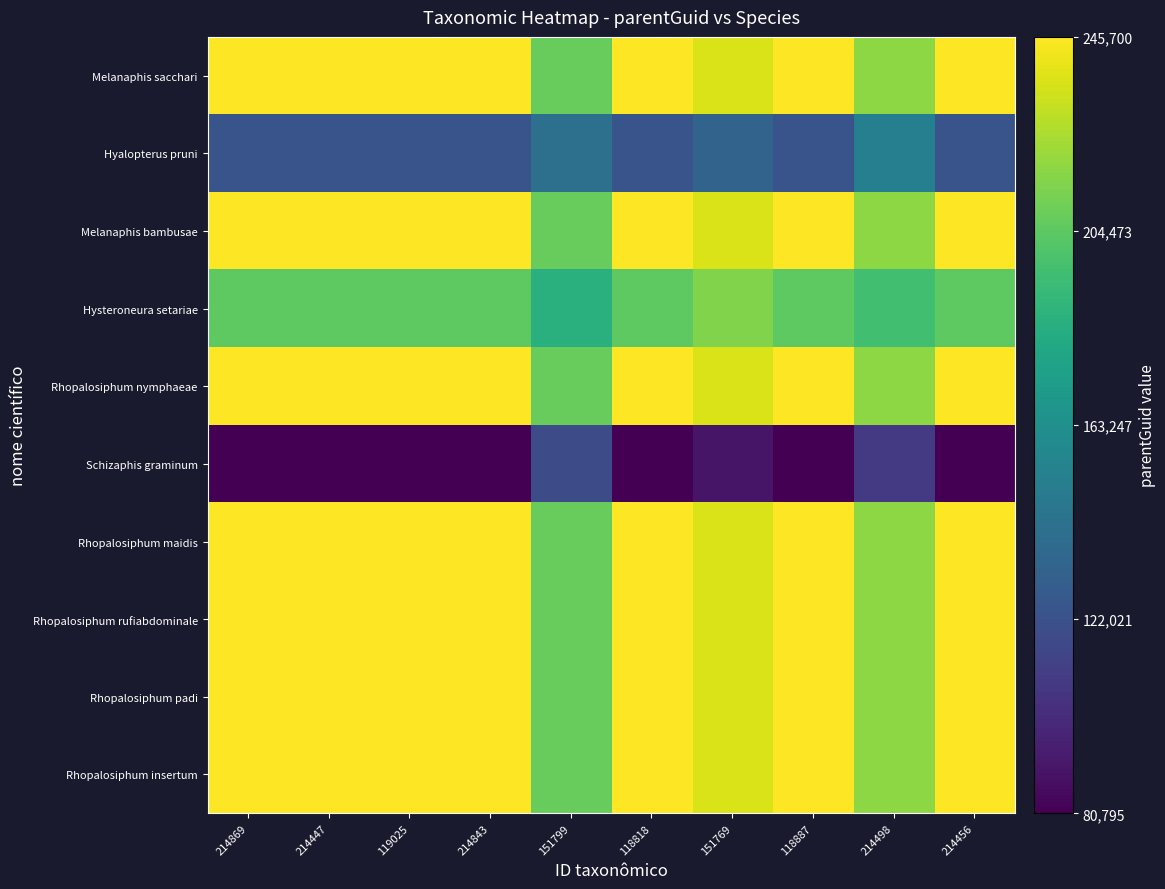

What is the maximum value shown in the chart?

245700.0